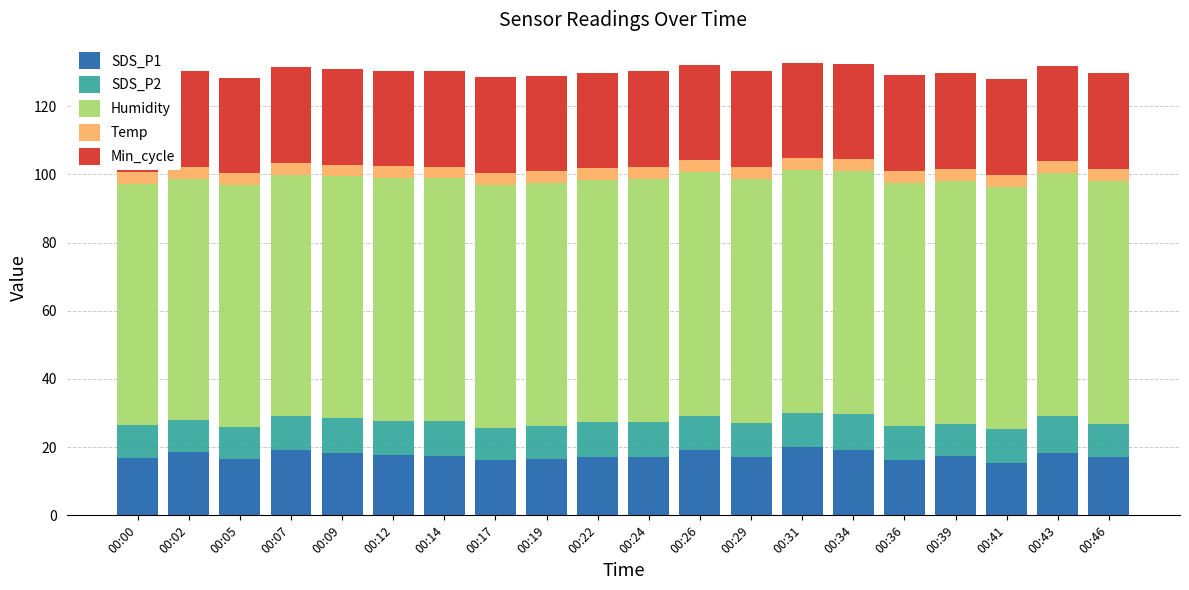

What is the lowest value of the SDS_P2 series?

9.5